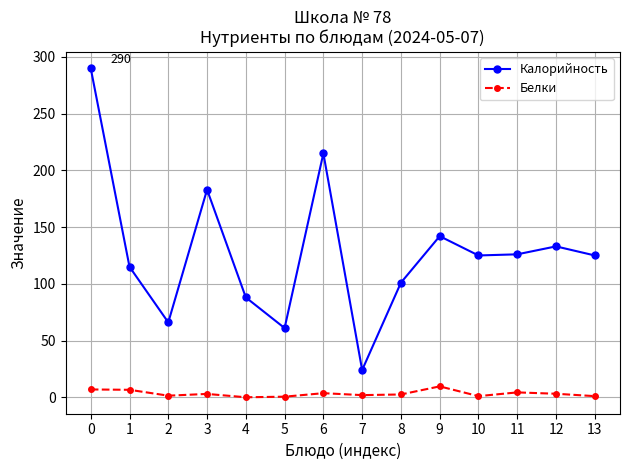

Where is Калорийность nearest to the value 157?

9